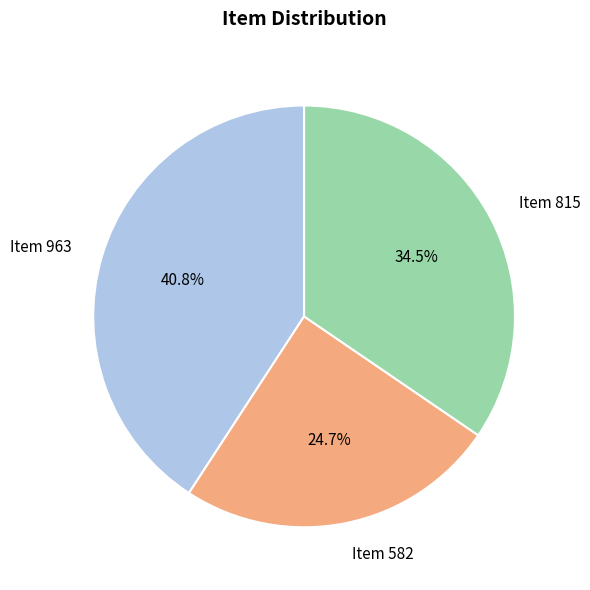

Approximately how many times larger is the value at Item 582 compared to Item 963?

0.6